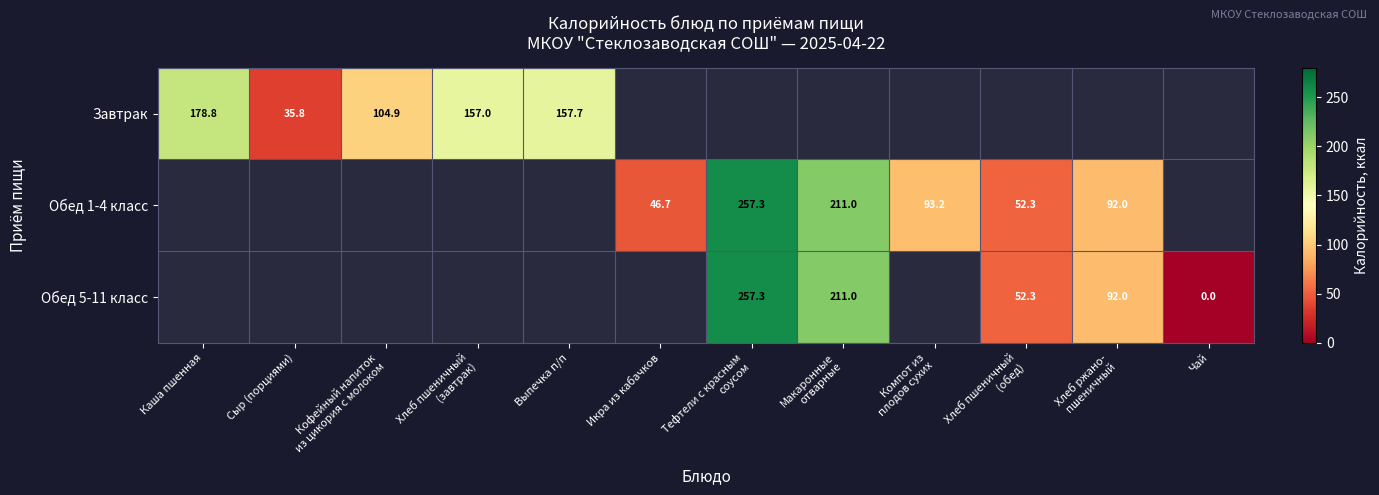

The value of Обед 5-11 класс at Хлеб пшеничный (обед) is 14.3. True or false?

False